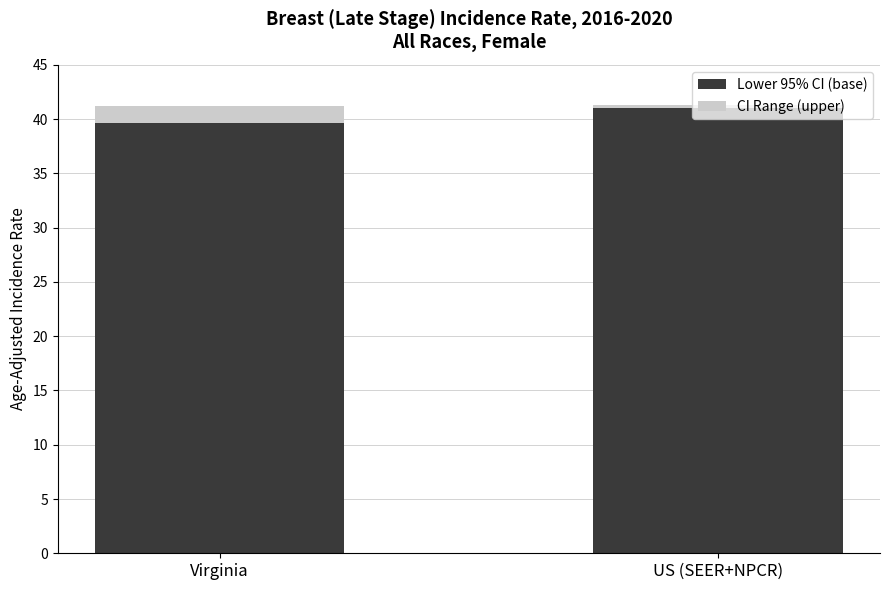

The value of Lower 95% CI (base) at US (SEER+NPCR) is 28.2. True or false?

False